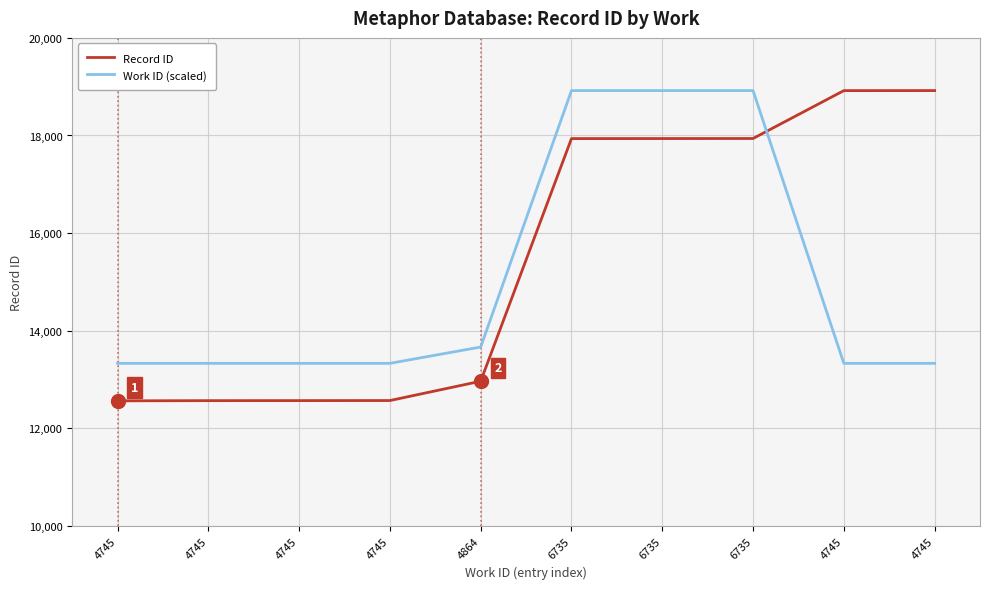

At which label does Work ID (scaled) reach its minimum?

4745